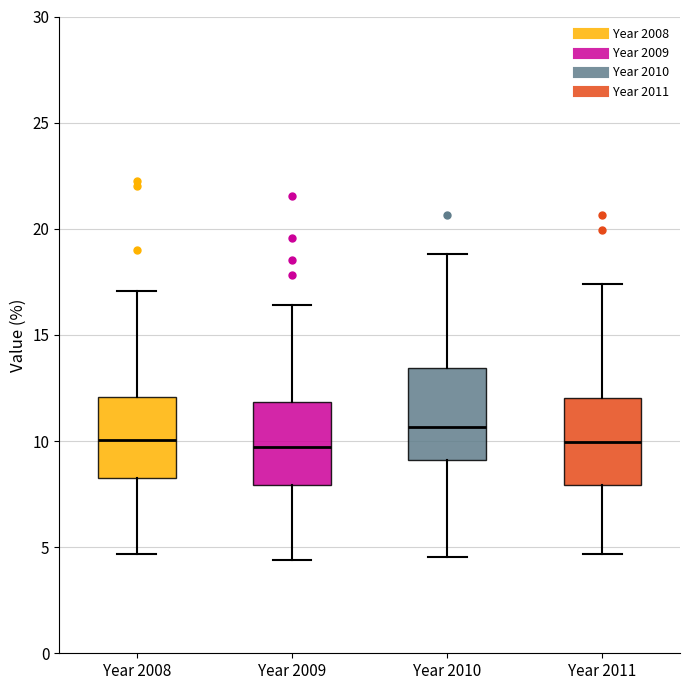

Where does the lower whisker of the box for Year 2011 end on the y-axis? The values are not printed on the chart, so give them approximately, as read against the axis.

4.5